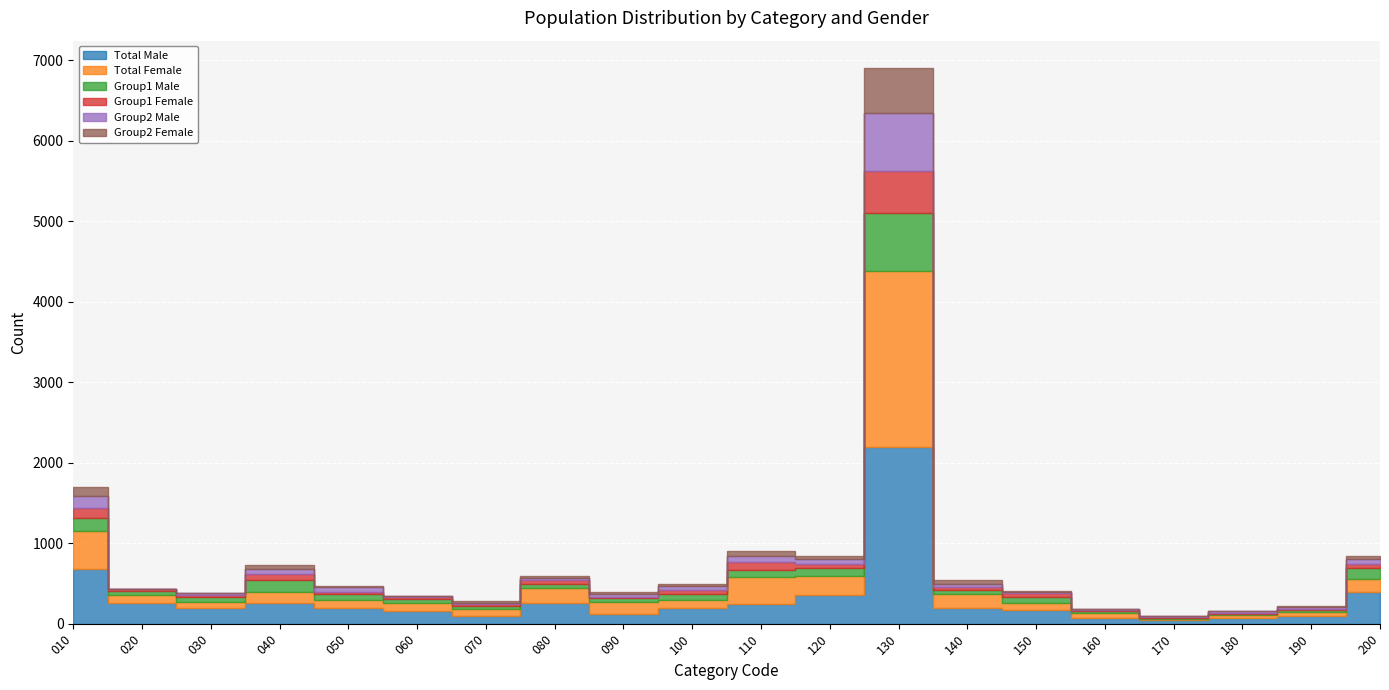

Reading right to left, extract all data points from this chart.

Total Male: 395	90	70	43	71	171	195	2192	355	246	189	116	259	100	163	196	255	189	263	679
Total Female: 165	52	35	16	62	90	178	2188	242	331	108	154	189	78	95	94	138	80	95	477
Group1 Male: 137	27	14	14	25	76	44	719	98	87	74	43	48	37	47	75	145	62	42	154
Group1 Female: 49	13	16	8	18	43	42	524	47	106	48	24	46	30	30	33	79	21	28	126
Group2 Male: 63	26	18	11	4	19	38	725	59	76	49	34	25	18	13	62	65	30	5	153
Group2 Female: 27	12	7	6	7	10	49	553	41	61	22	22	24	16	2	9	43	5	1	106